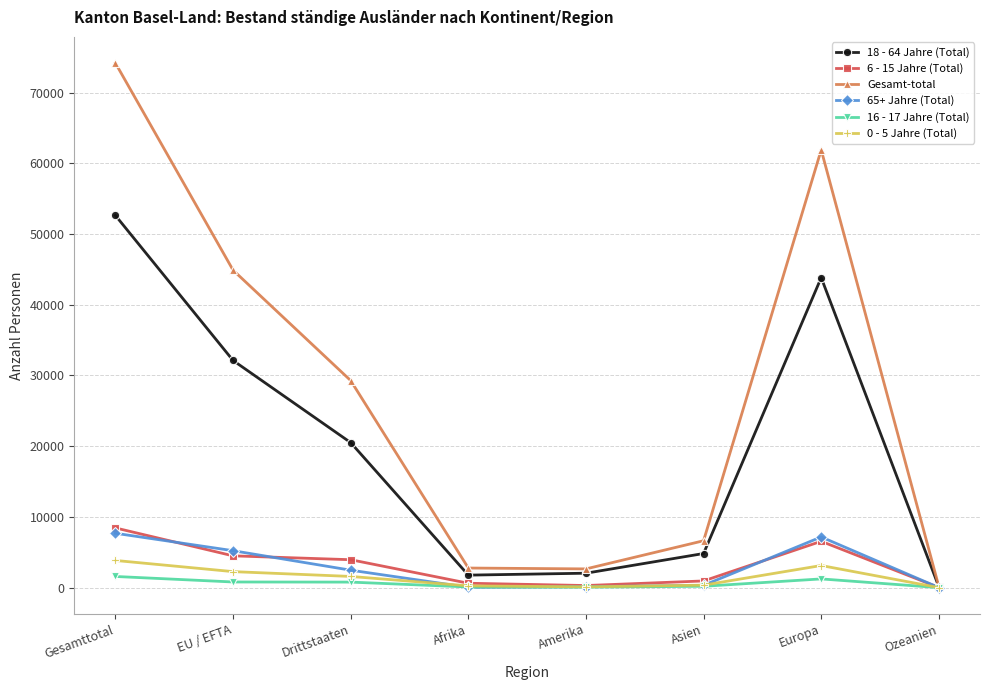

Between Drittstaaten and Afrika, which series saw the biggest shift?

Gesamt-total